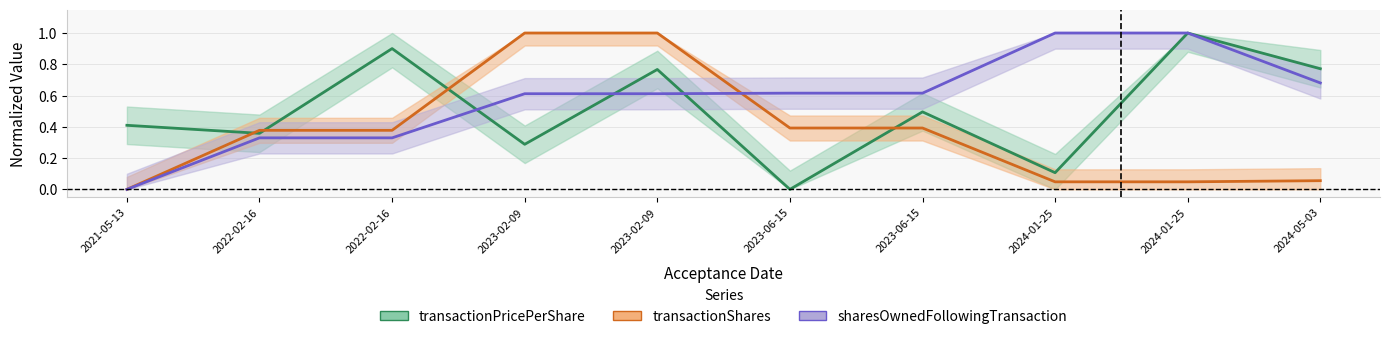

What is the sum of all transactionPricePerShare values?

5.1